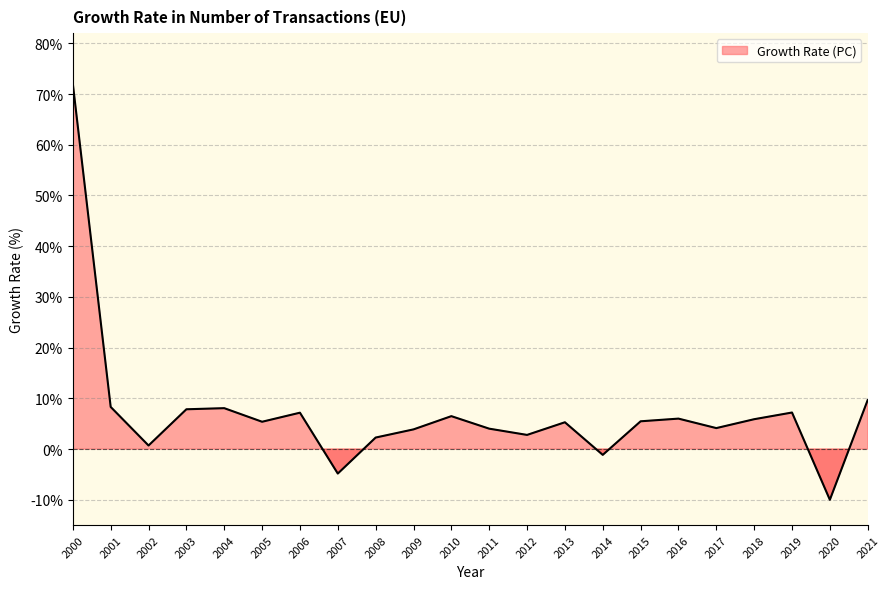

The value at 2002 is 0.7. True or false?

True